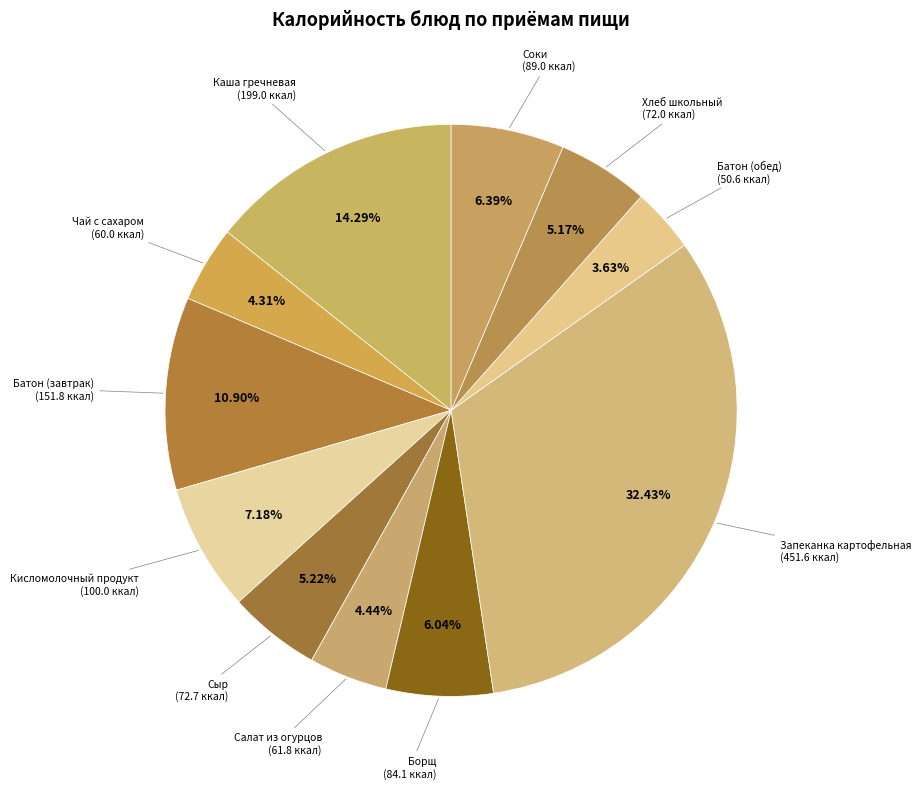

Is there any slice that represents more than half of the pie?

No